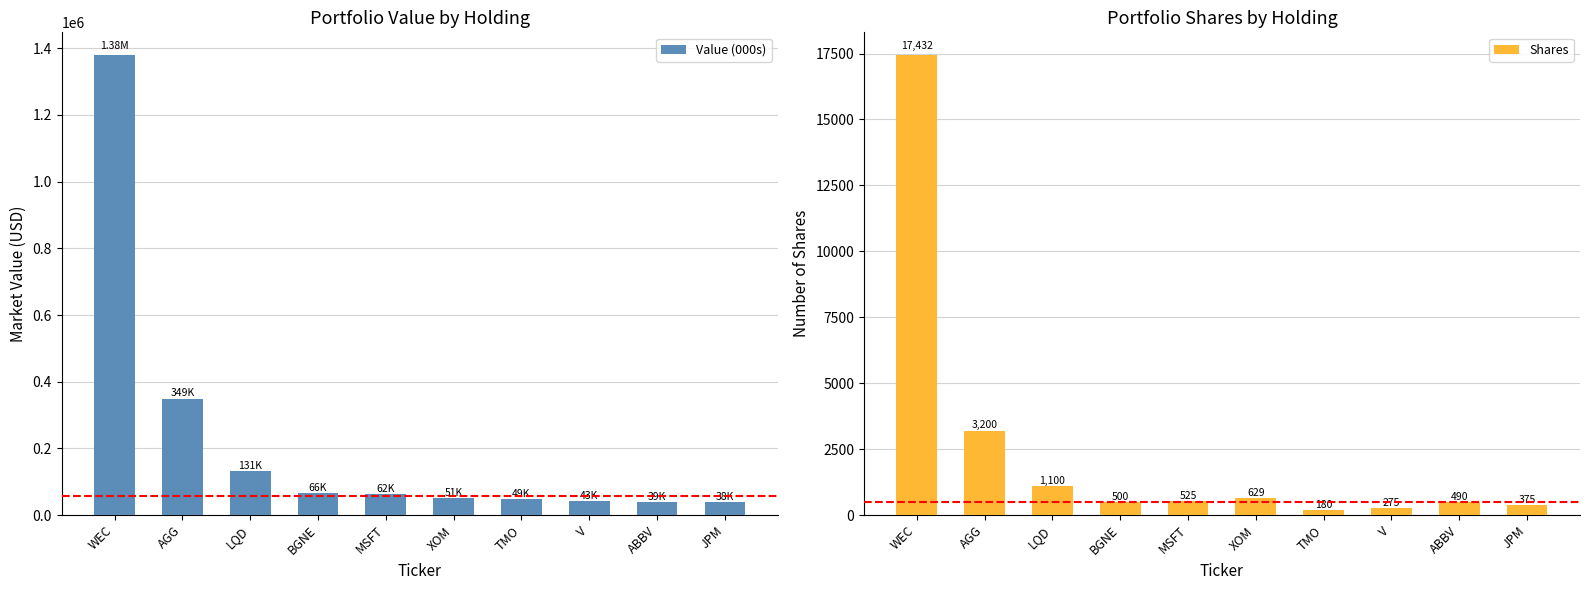

What are all the series names shown in the legend?

Value (000s), Shares